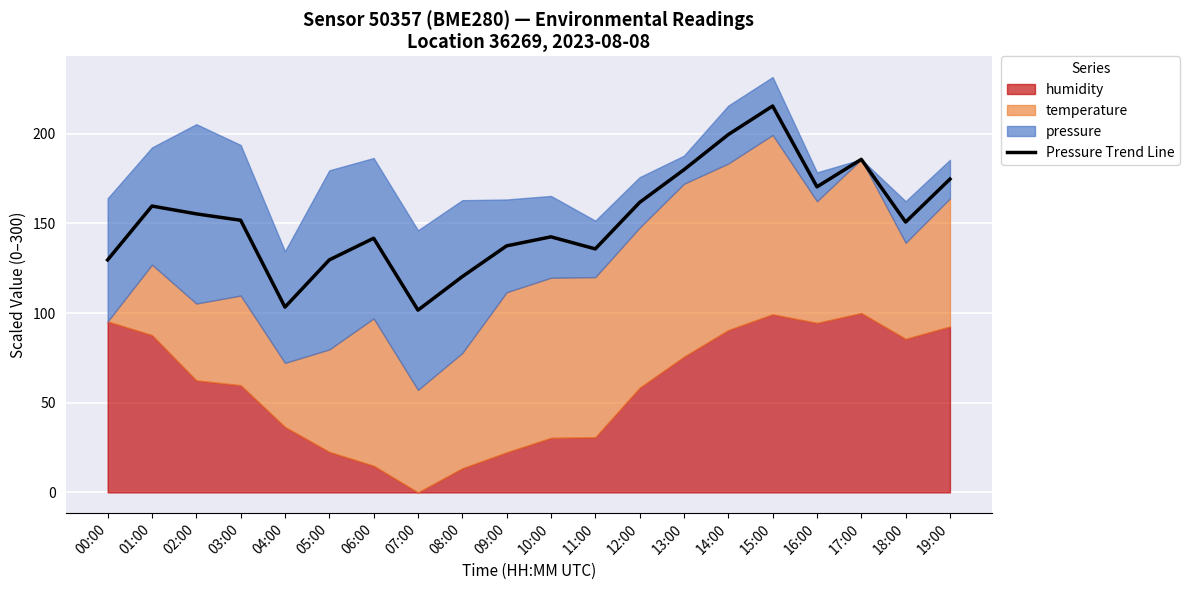

Reading left to right, extract all data points from this chart.

129.7	159.7	155.3	151.7	103.3	129.6	141.7	101.6	120.3	137.5	142.5	135.8	161.7	179.9	199.5	215.4	170.4	185.7	150.8	174.7